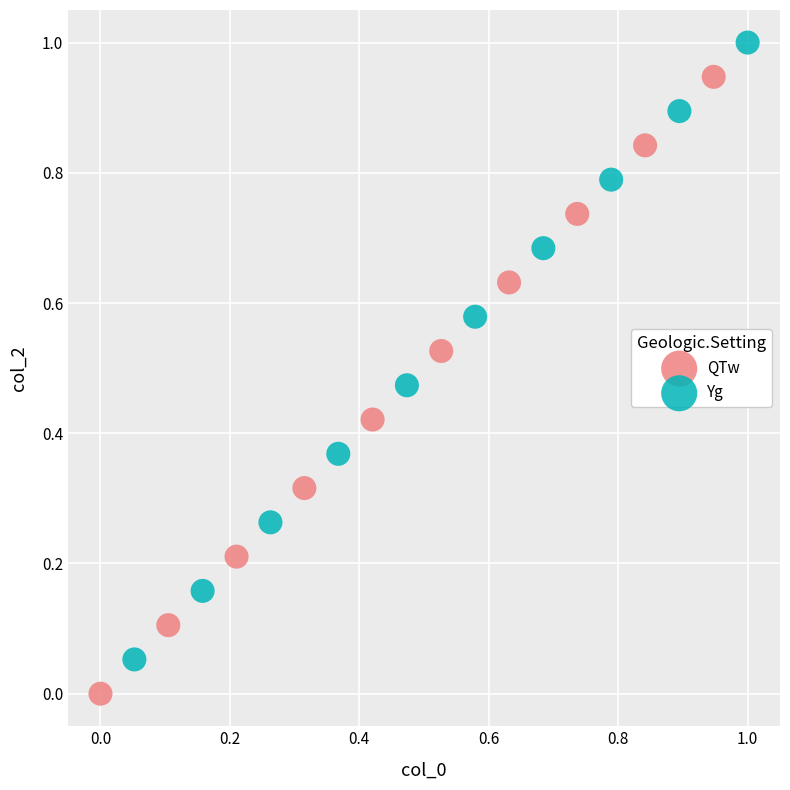

Which series reaches the maximum Y coordinate?

Yg